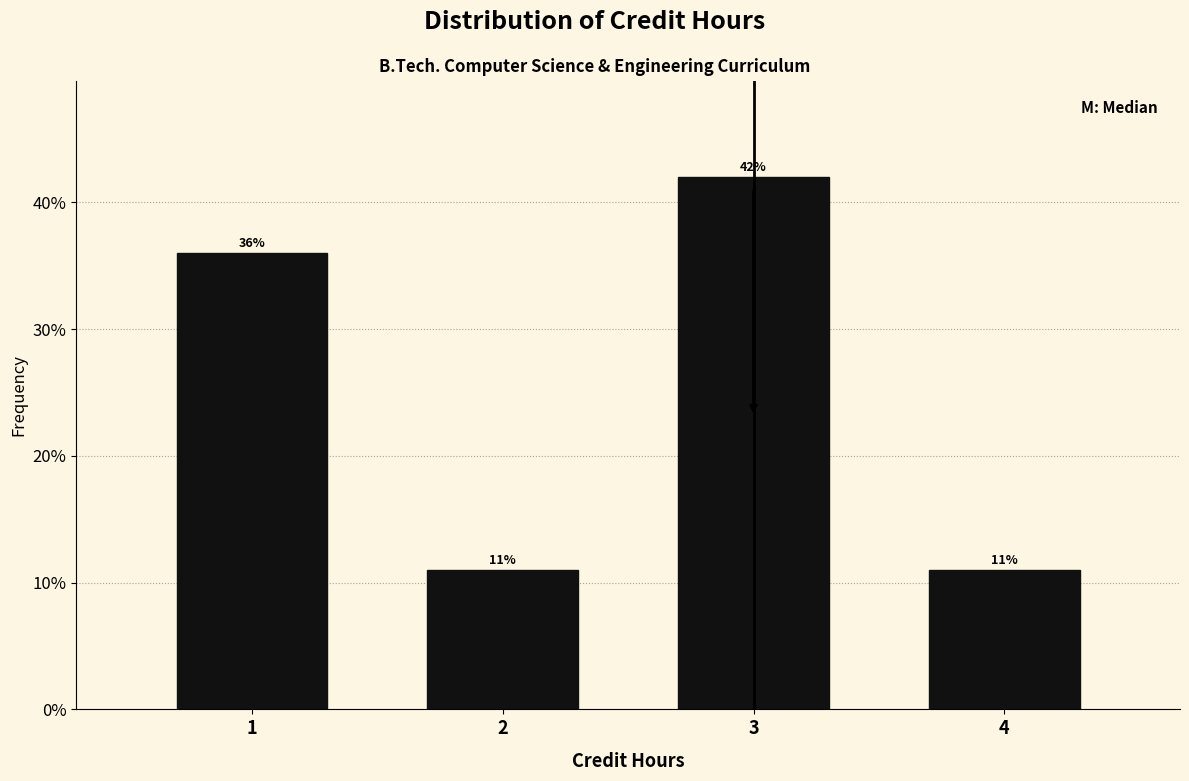

Reading right to left, transcribe all the data shown in this chart.

4=11	3=42	2=11	1=36